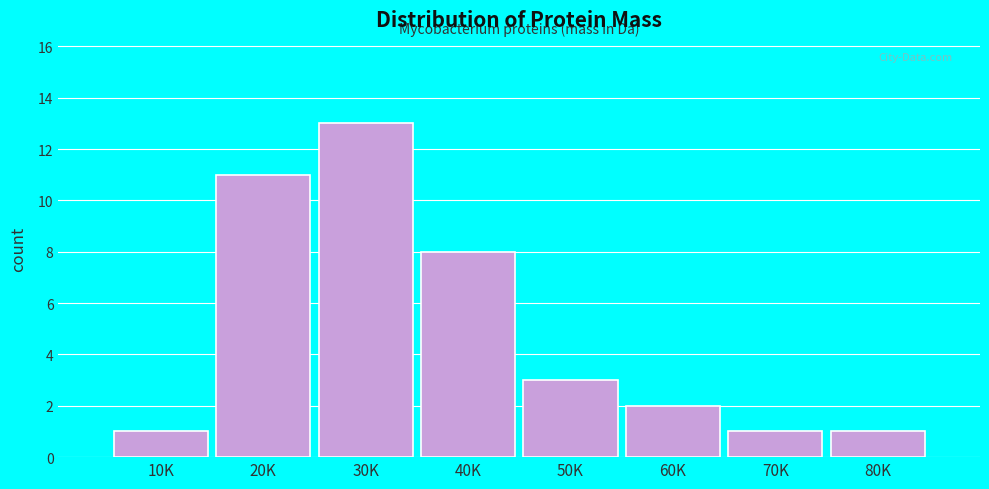

Reading left to right, list all the values displayed in this chart.

1	11	13	8	3	2	1	1